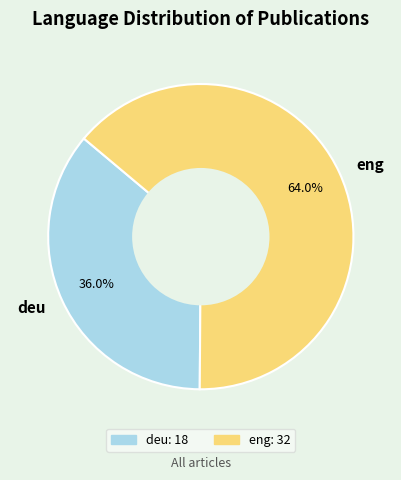

To the nearest percent, what percentage of the pie is eng?

64%